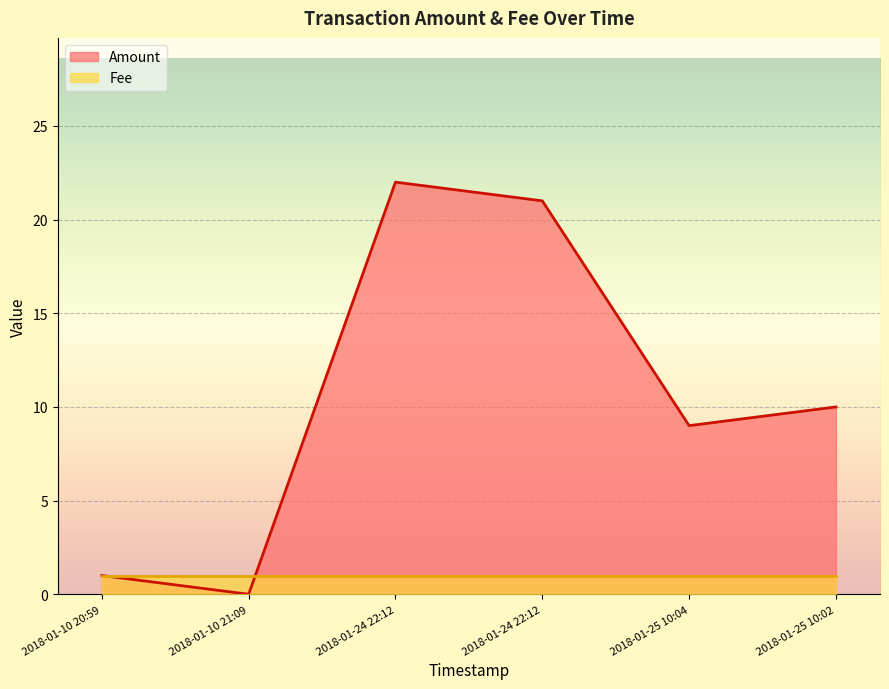

Which series ends up on top after the final intersection of Amount and Fee?

Amount